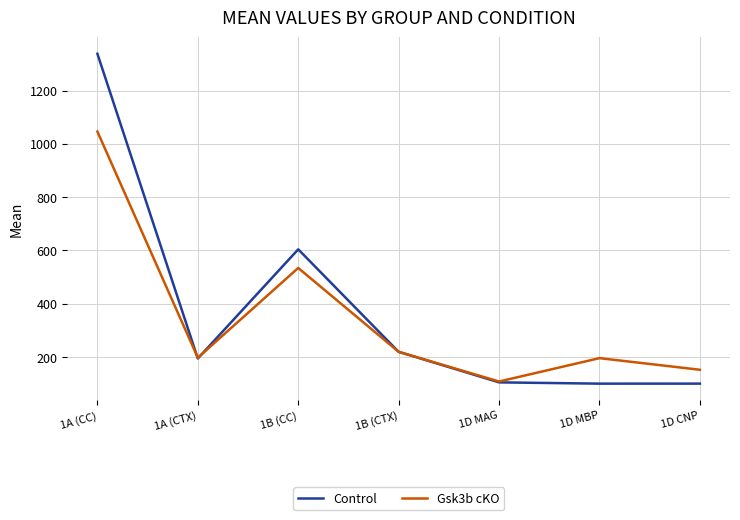

Which series has the largest range (max minus min)?

Control